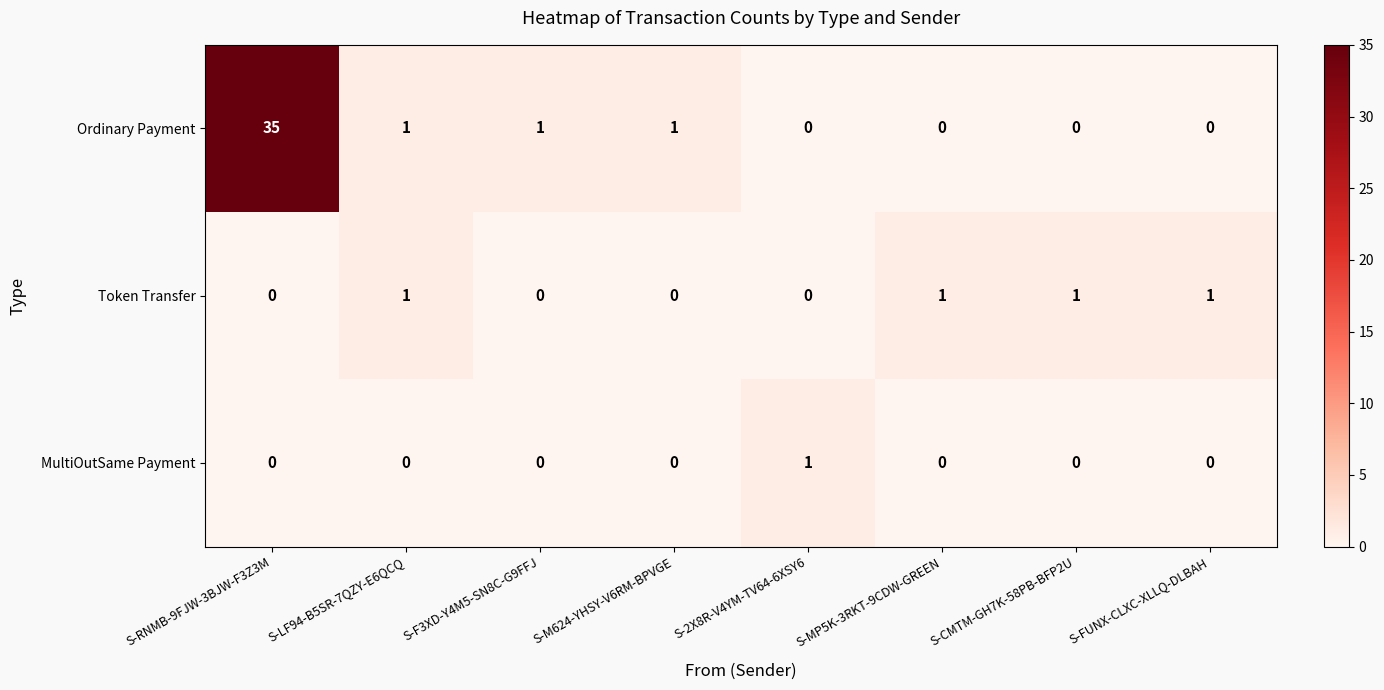

What is the sum of all Token Transfer values?

4